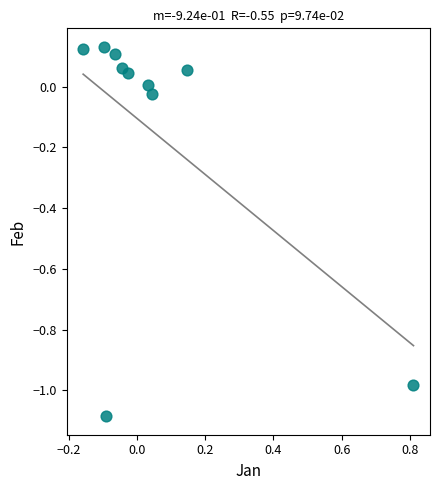

What is the range of X values (max minus min)?

1.0